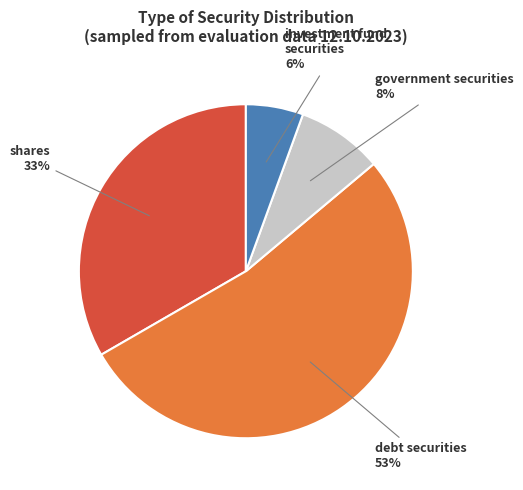

How many slices are in this pie chart?

4